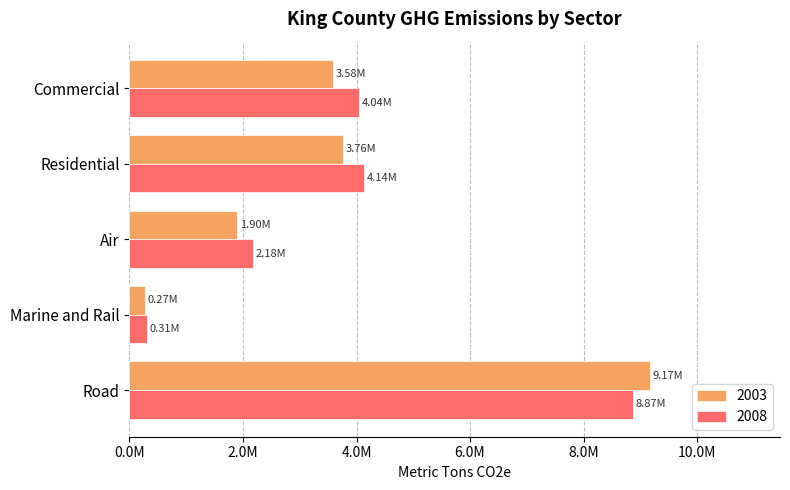

Rank the series by their average value, from highest to lowest.

2008, 2003